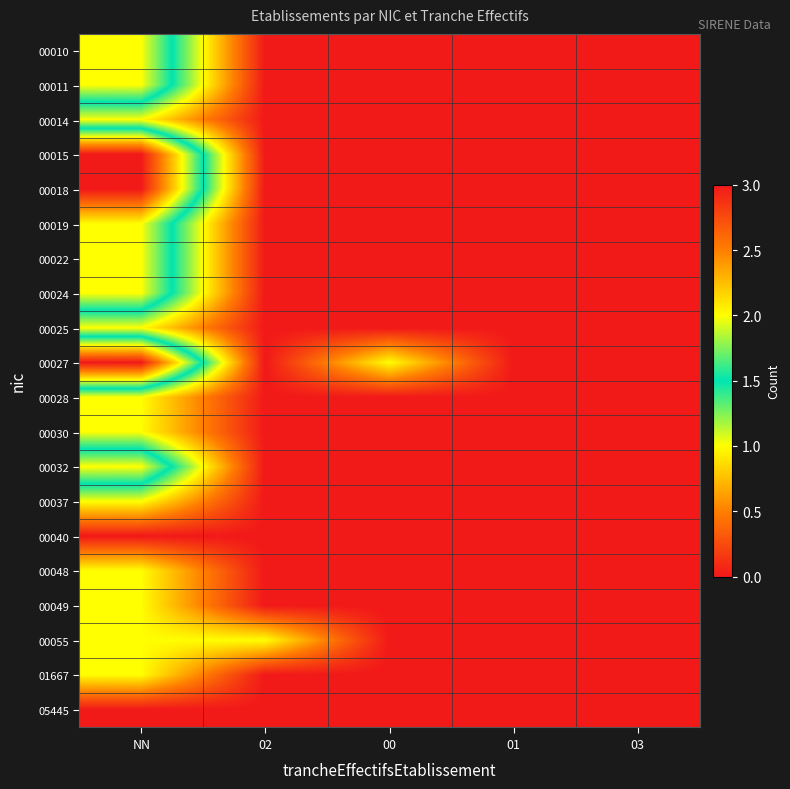

Which has a higher value, 02 or 01?

02